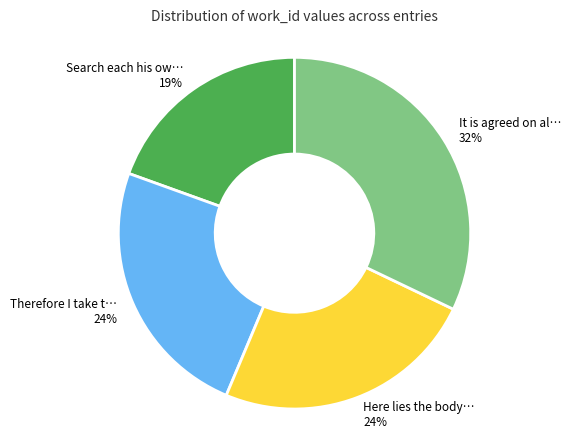

How many slices are in this pie chart?

4